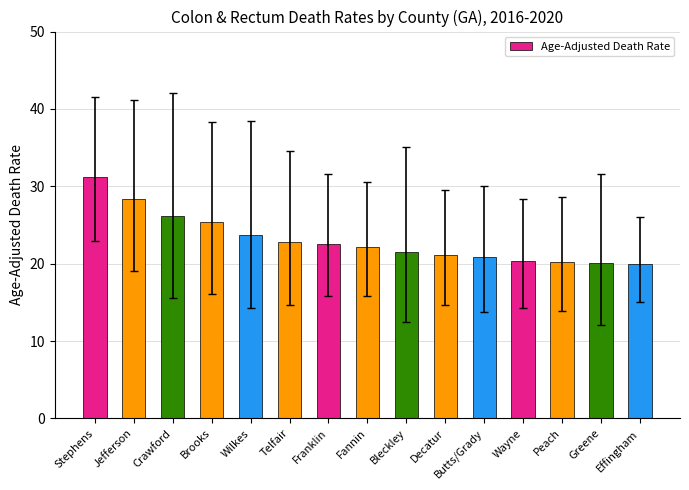

True or false: the data shows 38.0 at Fannin.

False